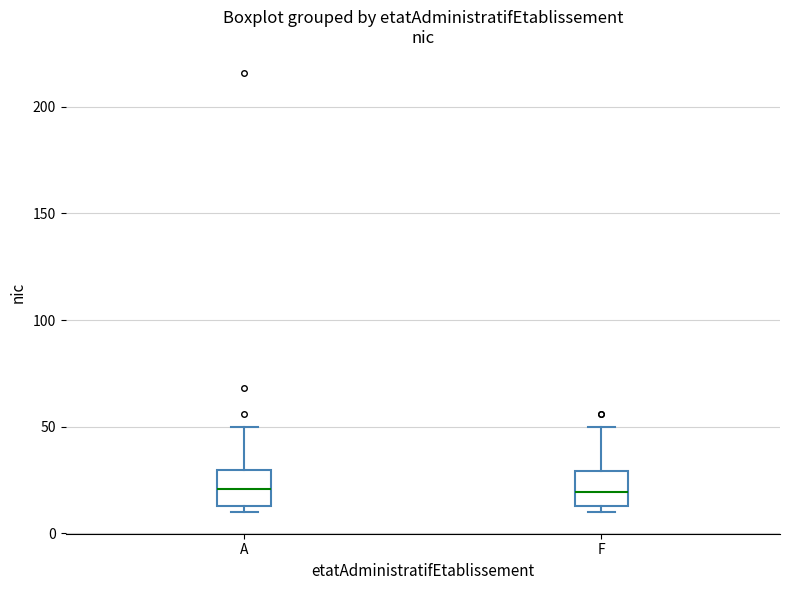

Reading left to right, transcribe this box plot: for each box, give where its median line is, the range the box spans, and where its two whiskers end, as read against the y-axis. The values are not printed on the chart, so give them approximately, as read against the axis.

A: median 20, box 15 to 30, whiskers 10 to 50
F: median 20, box 15 to 30, whiskers 10 to 50